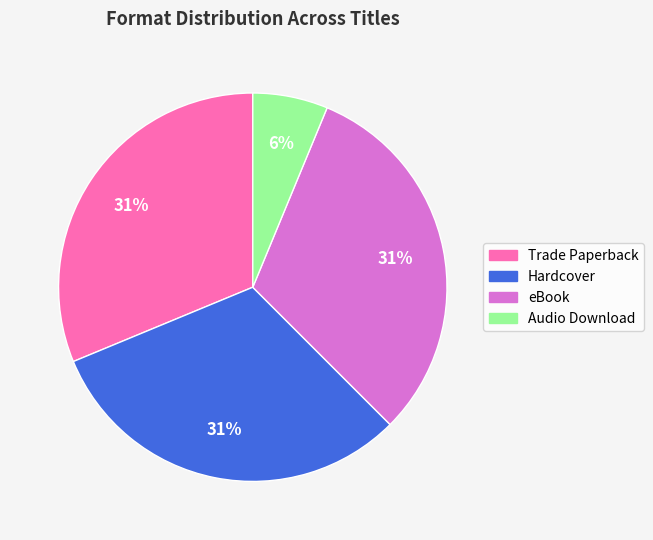

Approximately how many times larger is the value at Trade Paperback compared to eBook?

1.0